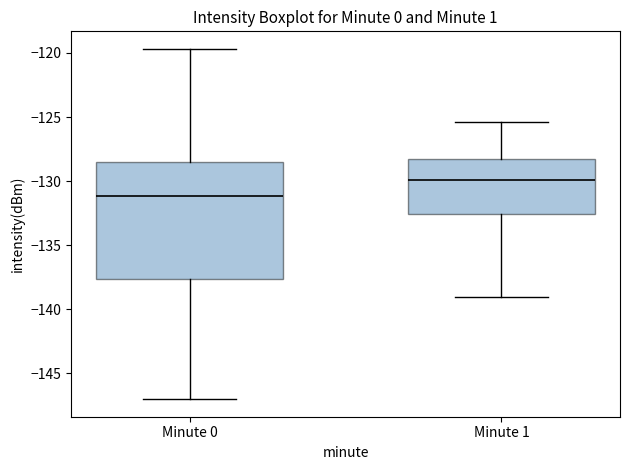

Reading left to right, transcribe this box plot: for each box, give where its median line is, the range the box spans, and where its two whiskers end, as read against the y-axis. The values are not printed on the chart, so give them approximately, as read against the axis.

Minute 0: median -131.0, box -137.5 to -128.5, whiskers -147.0 to -119.5
Minute 1: median -130.0, box -132.5 to -128.0, whiskers -139.0 to -125.5